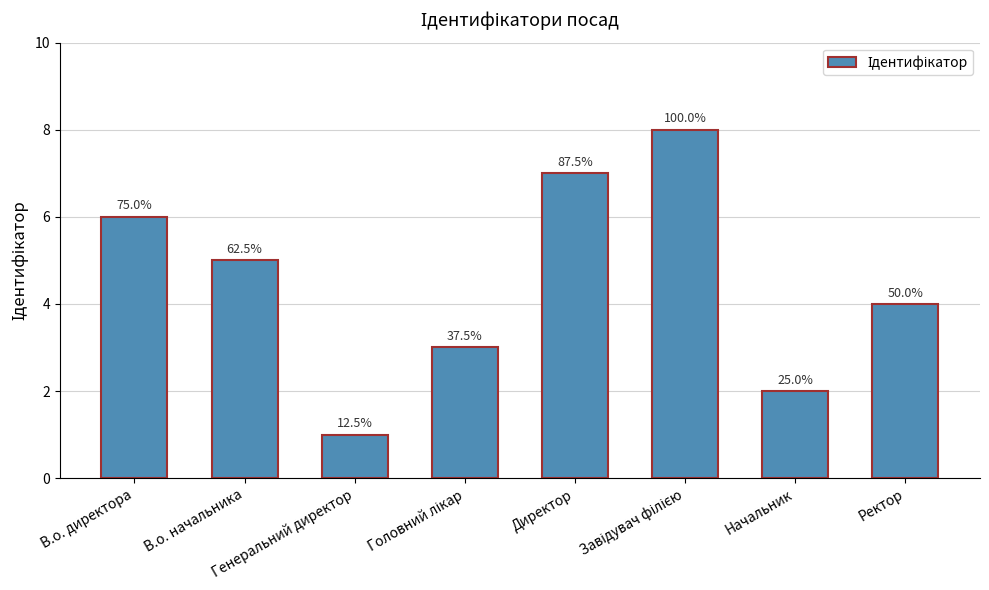

Does the chart contain any negative values?

No